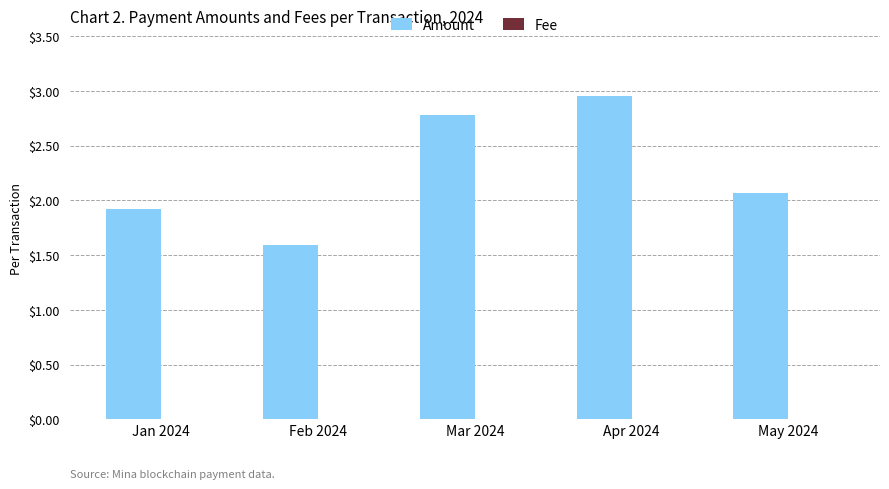

True or false: Amount has a value of 1.6 at Feb 2024.

True